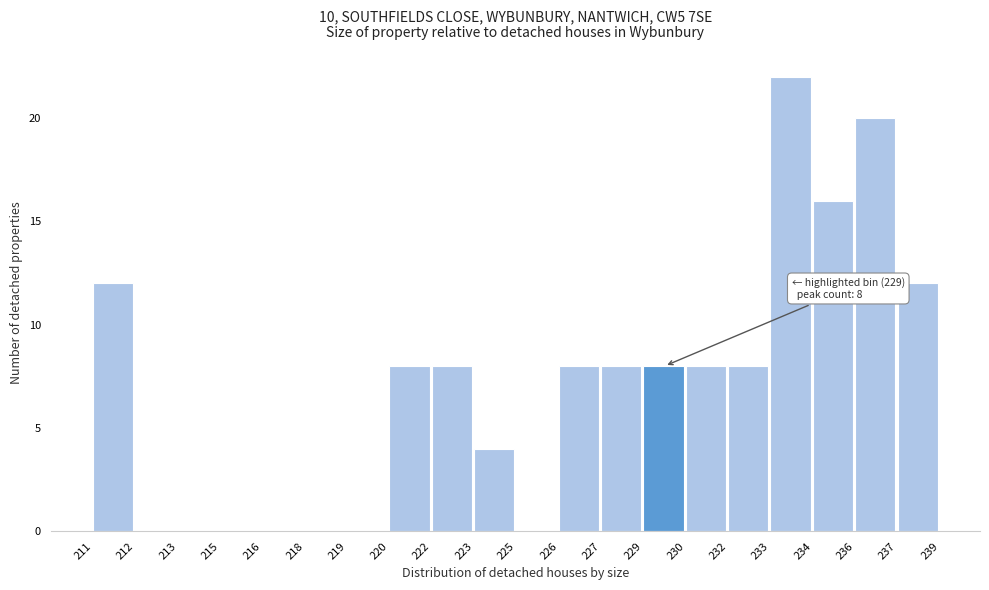

Reading left to right, what are all the values shown in this chart?

211=12	212=0	213=0	215=0	216=0	218=0	219=0	220=8	222=8	223=4	225=0	226=8	227=8	229=8	230=8	232=8	233=22	234=16	236=20	237=12